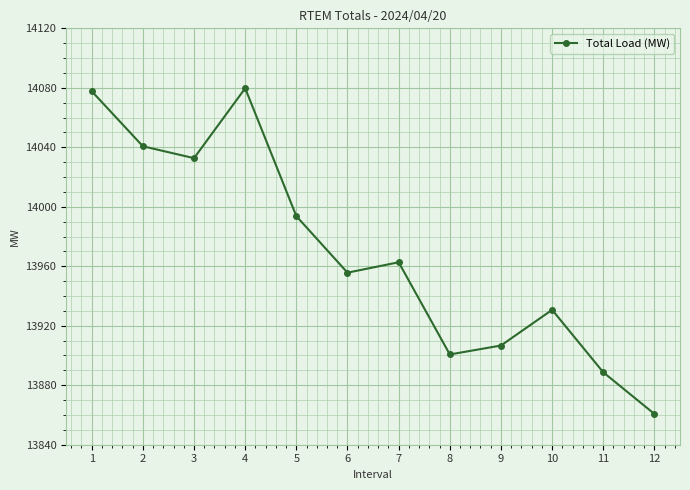

Reading left to right, list all the values displayed in this chart.

1=14077.7	2=14040.7	3=14032.7	4=14079.7	5=13993.7	6=13955.7	7=13962.7	8=13900.7	9=13906.7	10=13930.7	11=13888.7	12=13860.7